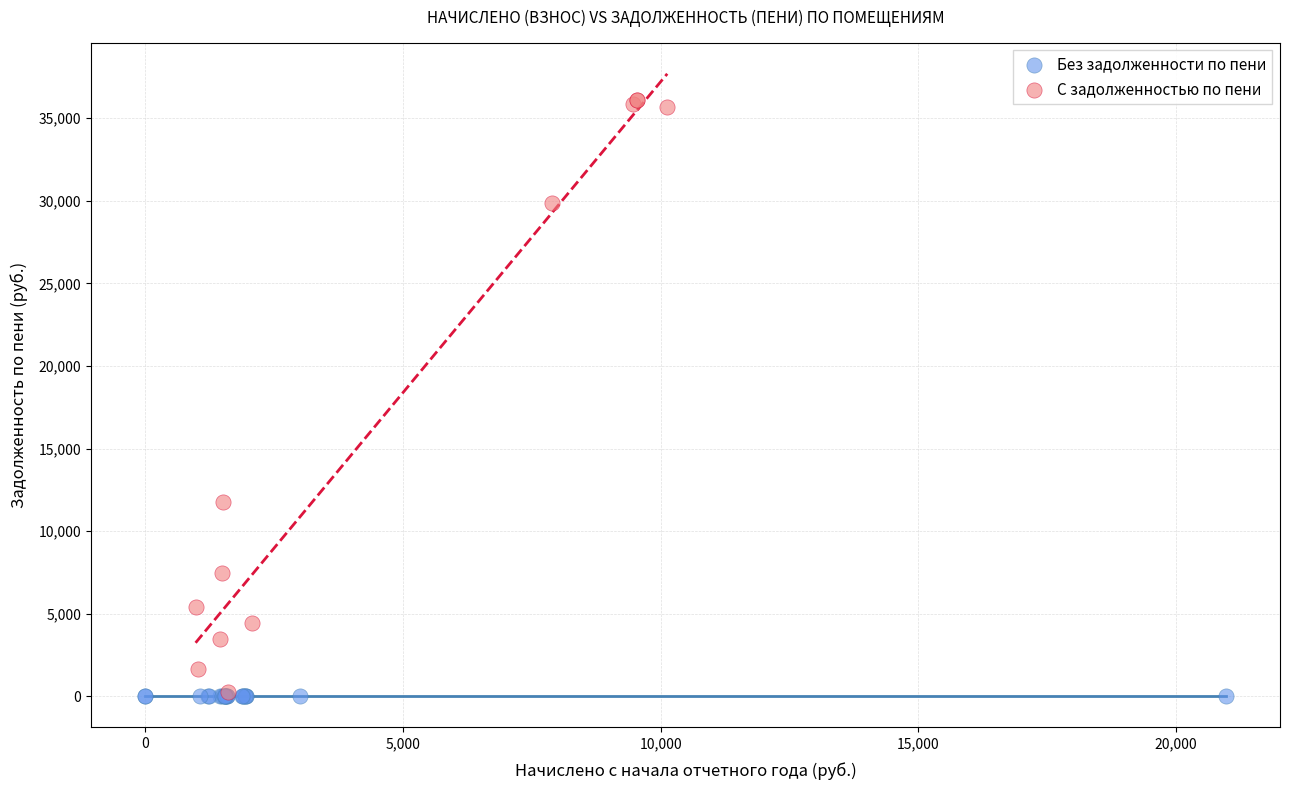

Which series contains the highest Y value?

С задолженностью по пени